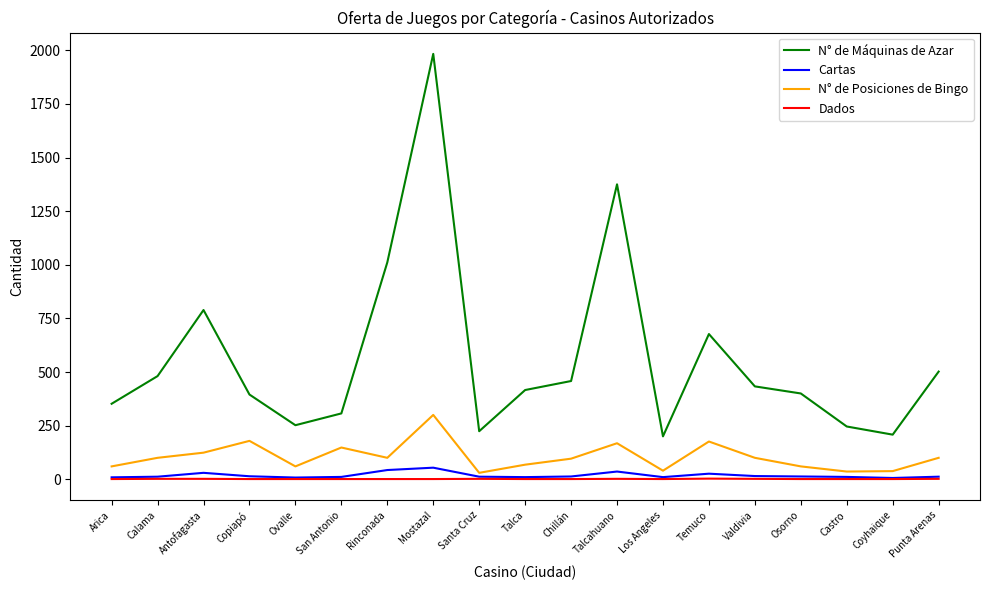

Between Antofagasta and Rinconada, which series saw the biggest shift?

N° de Máquinas de Azar